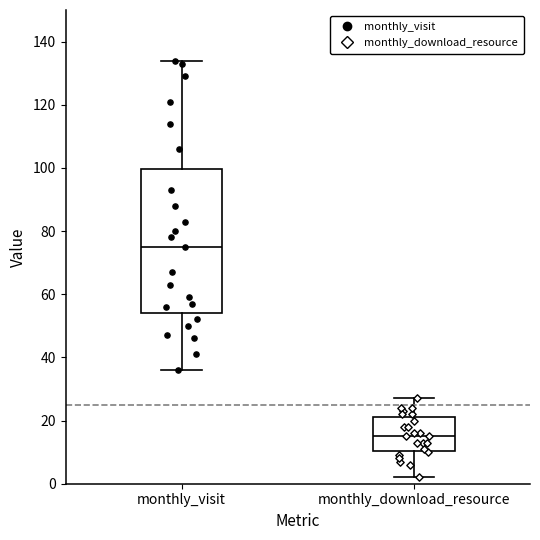

Reading left to right, read every box against the y-axis: the position of its median line, the range the box covers, and the ends of its whiskers. The values are not printed on the chart, so give them approximately, as read against the axis.

monthly_visit: median 76, box 54 to 100, whiskers 36 to 134
monthly_download_resource: median 16, box 10 to 22, whiskers 2 to 28